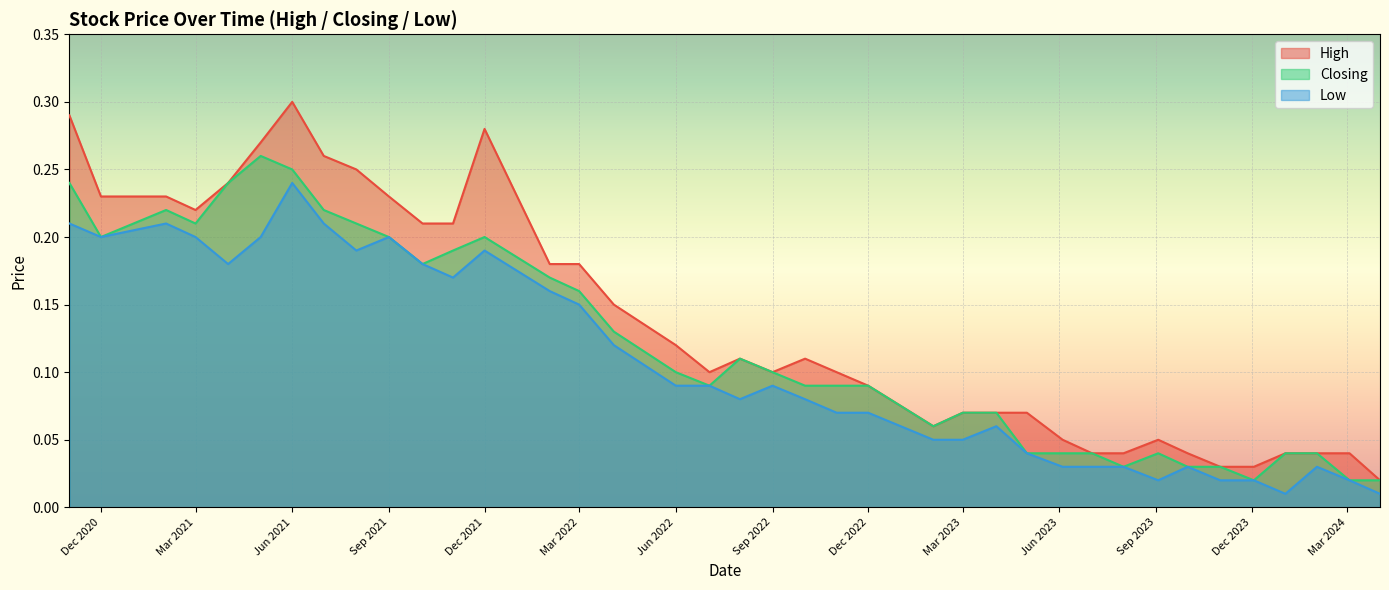

The Low series shows 0.2 at Mar 2021. True or false?

True